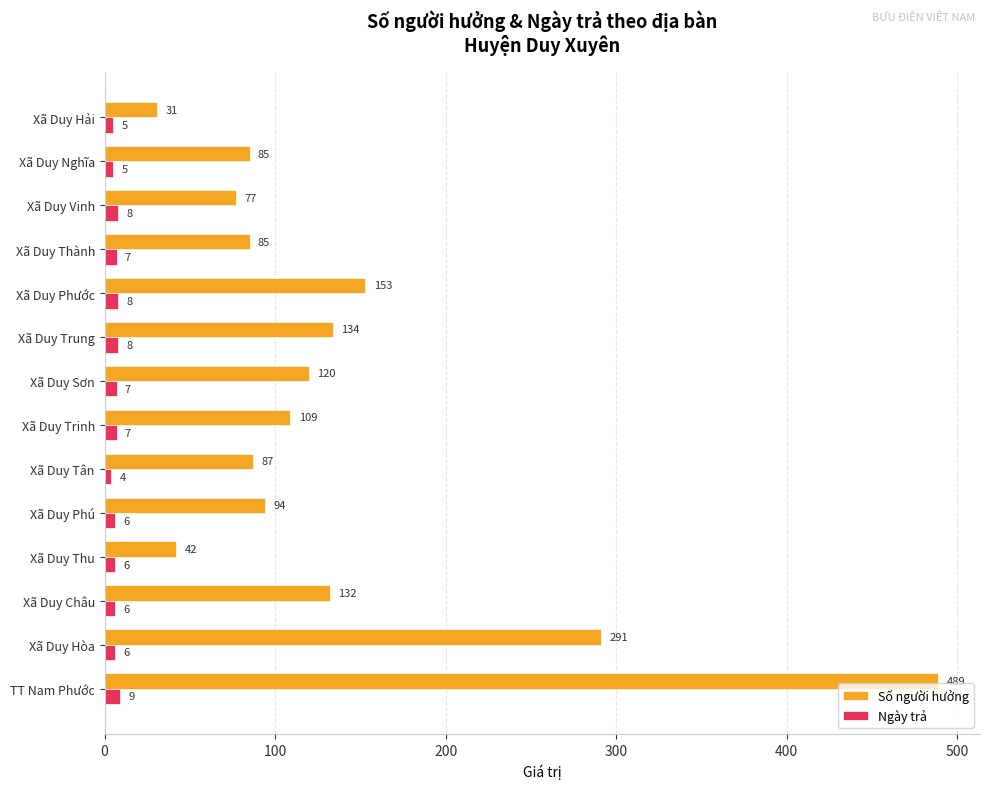

At which category does the chart reach its minimum across all series?

Xã Duy Tân